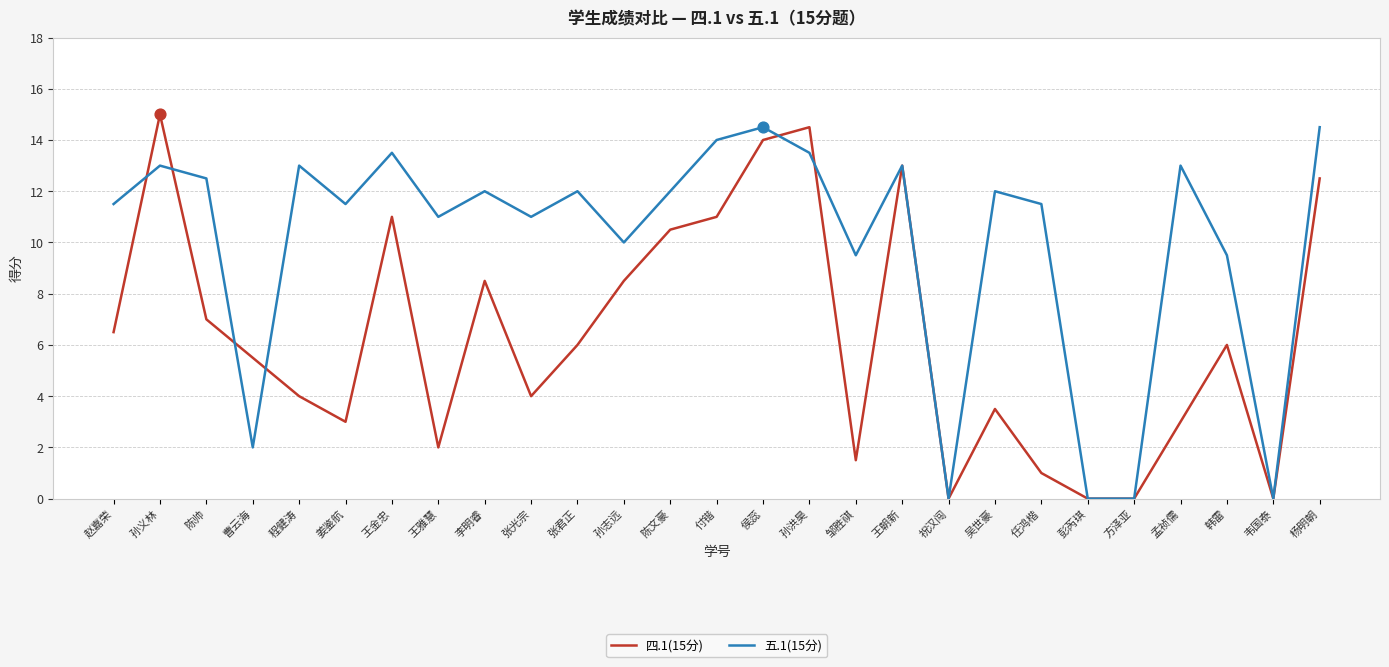

What is the spread (max minus min) of values at 陈帅?

5.5